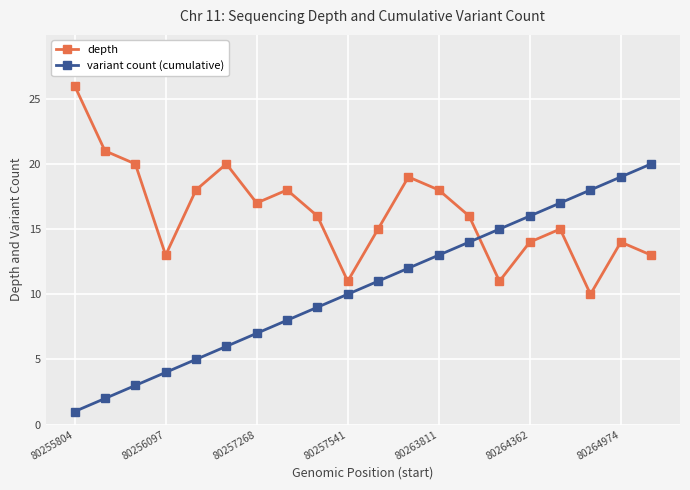

How many intersections are there between depth and variant count (cumulative)?

1